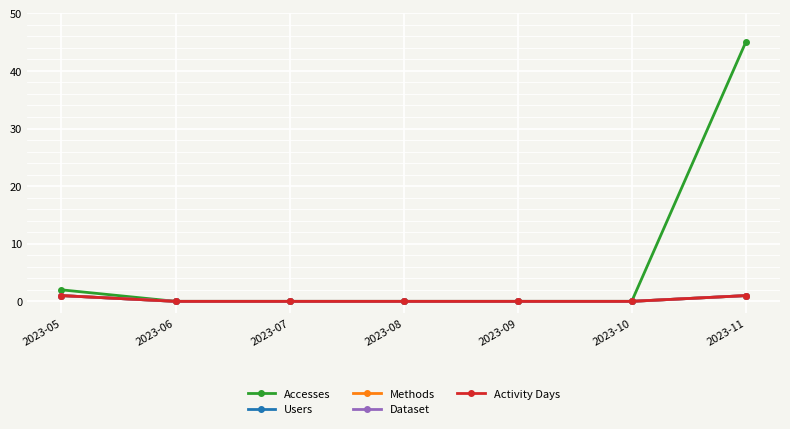

At how many categories does at least one series exceed 12?

1